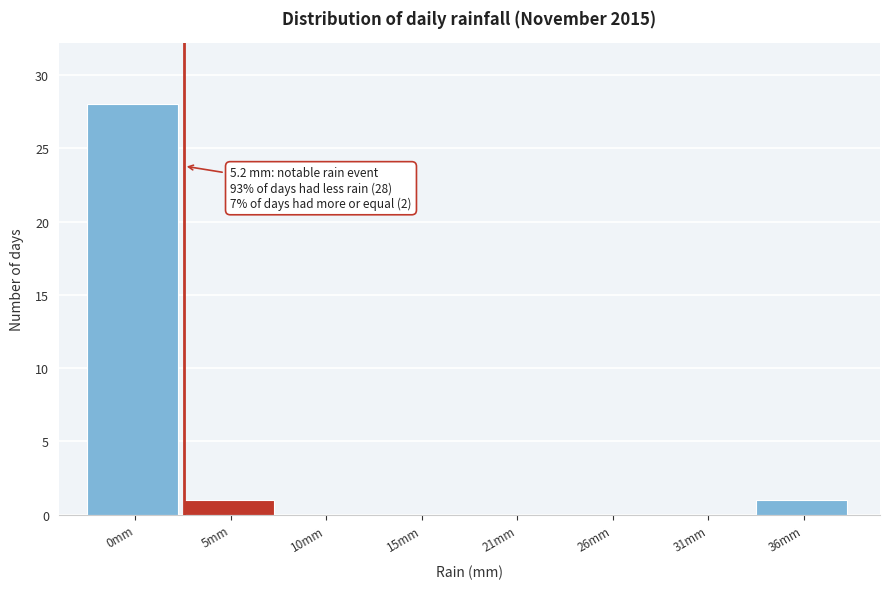

Reading right to left, transcribe all the data shown in this chart.

36mm=1	31mm=0	26mm=0	21mm=0	15mm=0	10mm=0	5mm=1	0mm=28